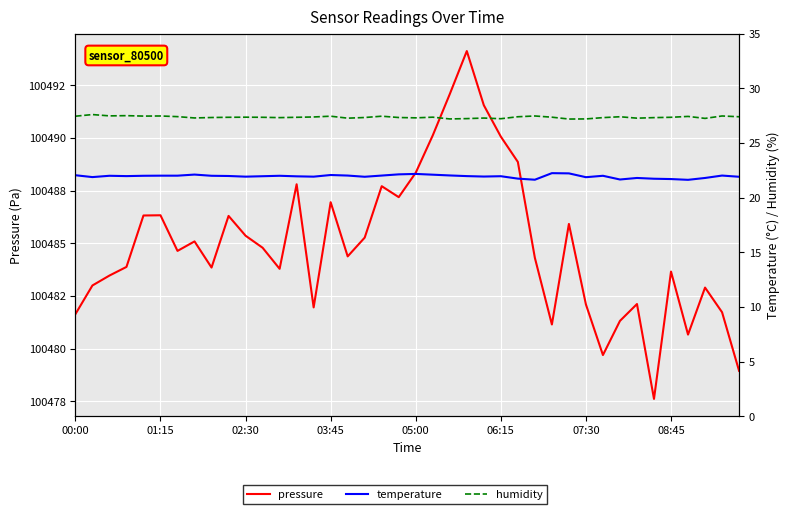

True or false: humidity and pressure cross at least once.

False